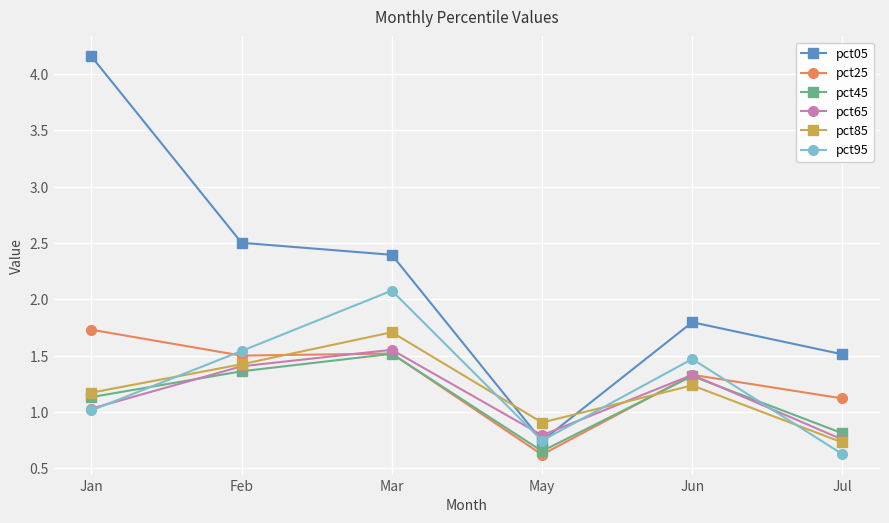

Rank the categories by pct05 value from highest to lowest.

Jan, Feb, Mar, Jun, Jul, May